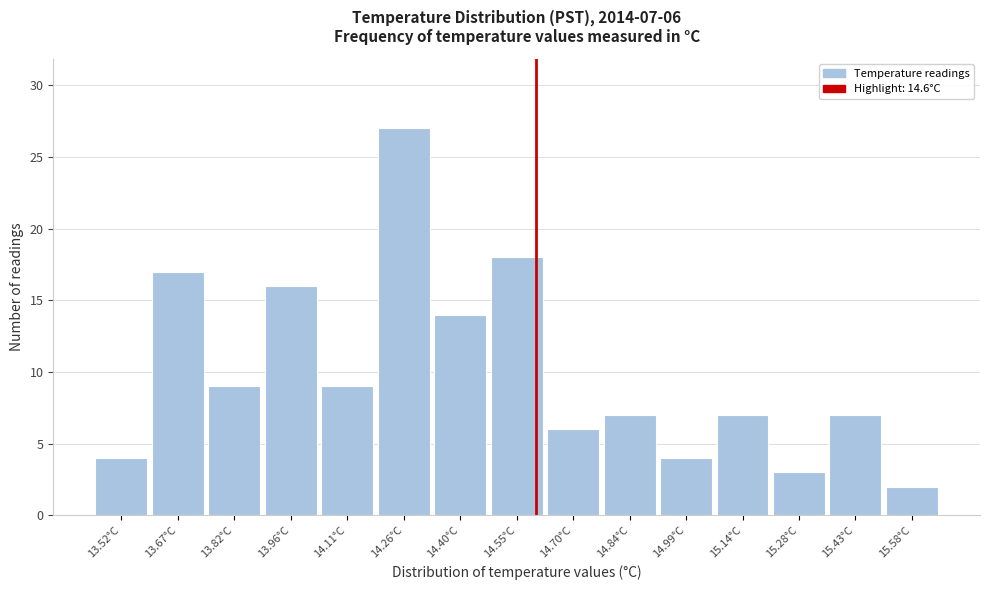

Over which range of the x-axis is the bar tallest?

14.18 to 14.34